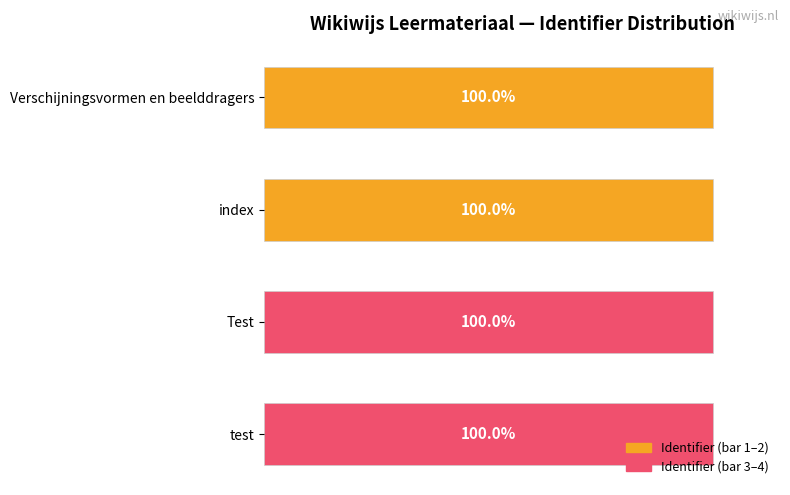

What is the label of the 3rd bar from the top?

Test